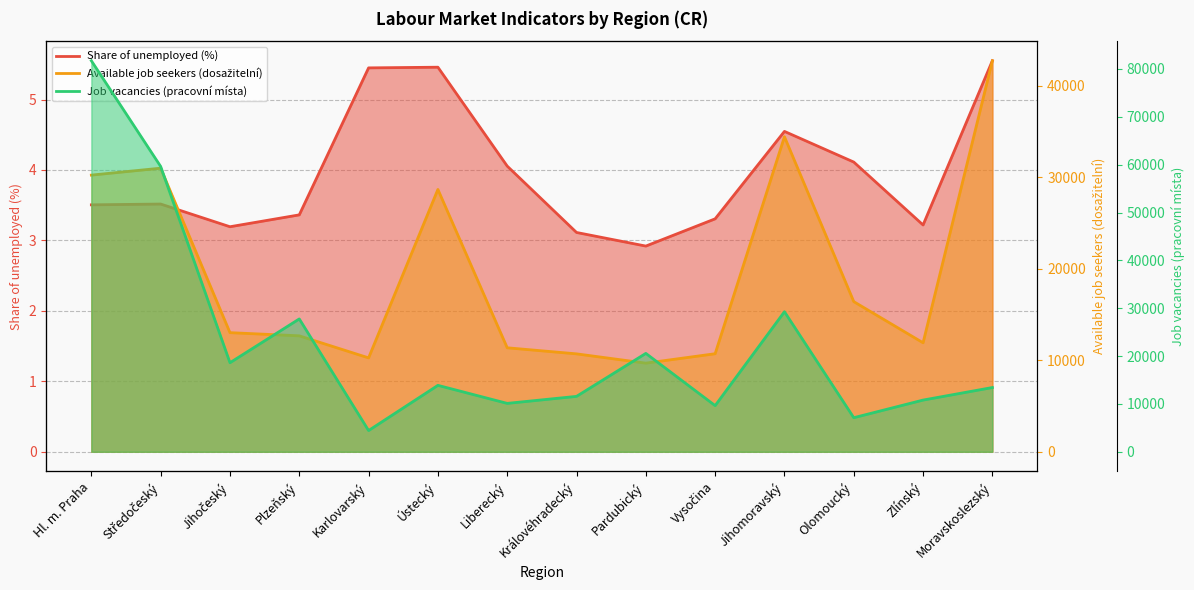

What is the value of the Available job seekers (dosažitelní) point at the 10th from the left?

10714.0